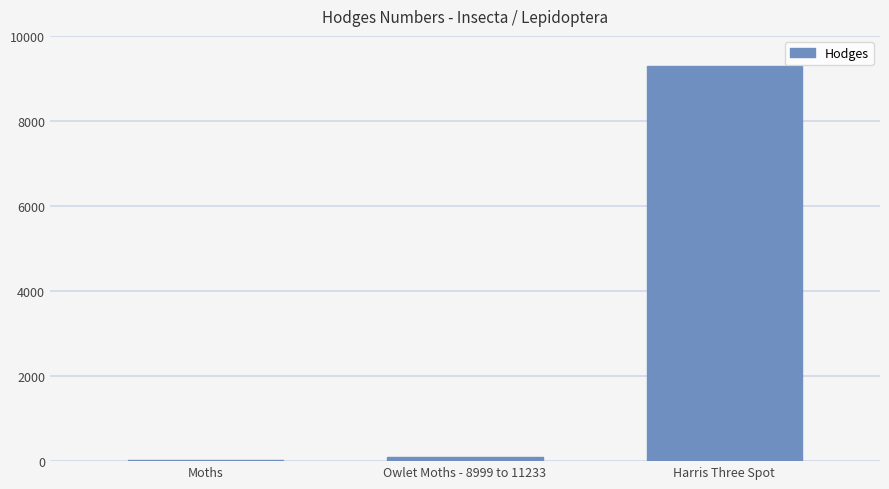

Which category has the highest value across all series?

Harris Three Spot